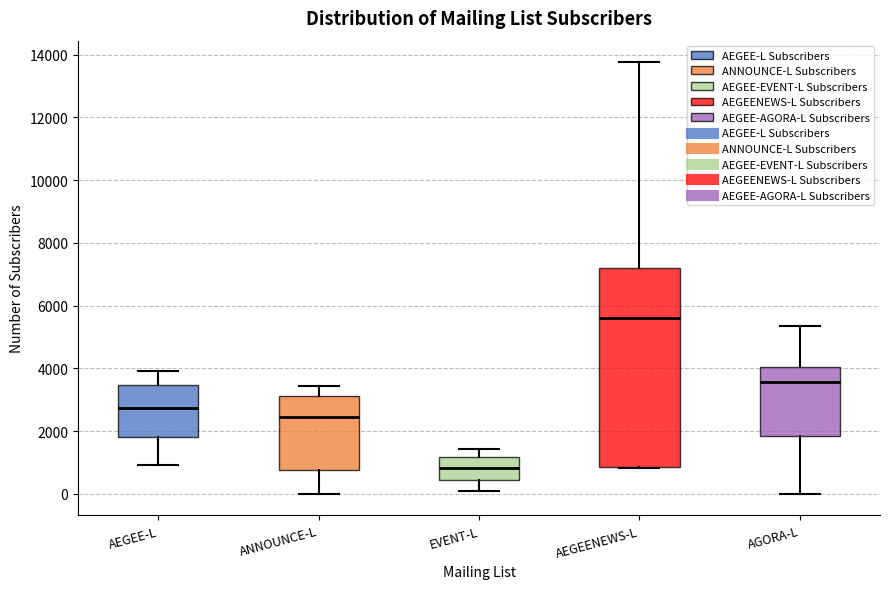

Reading left to right, transcribe this box plot: for each box, give where its median line is, the range the box spans, and where its two whiskers end, as read against the y-axis. The values are not printed on the chart, so give them approximately, as read against the axis.

AEGEE-L: median 2800, box 1800 to 3400, whiskers 1000 to 4000
ANNOUNCE-L: median 2400, box 800 to 3200, whiskers 0 to 3400
EVENT-L: median 800, box 400 to 1200, whiskers 0 to 1400
AEGEENEWS-L: median 5600, box 800 to 7200, whiskers 800 to 13800
AGORA-L: median 3600, box 1800 to 4000, whiskers 0 to 5400